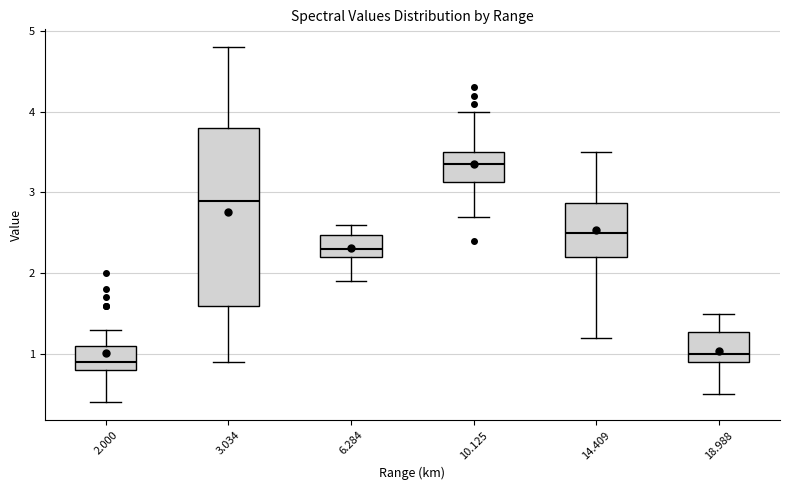

Where does the median line of the box at x = 2.000 sit on the y-axis? The values are not printed on the chart, so give them approximately, as read against the axis.

0.9